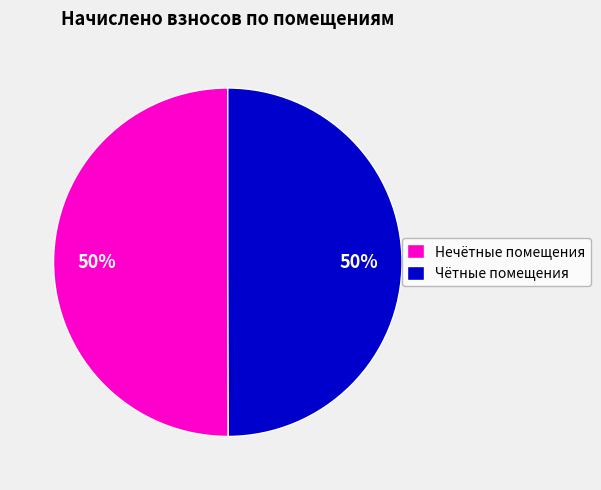

True or false: Нечётные помещения accounts for 50% of the total.

True